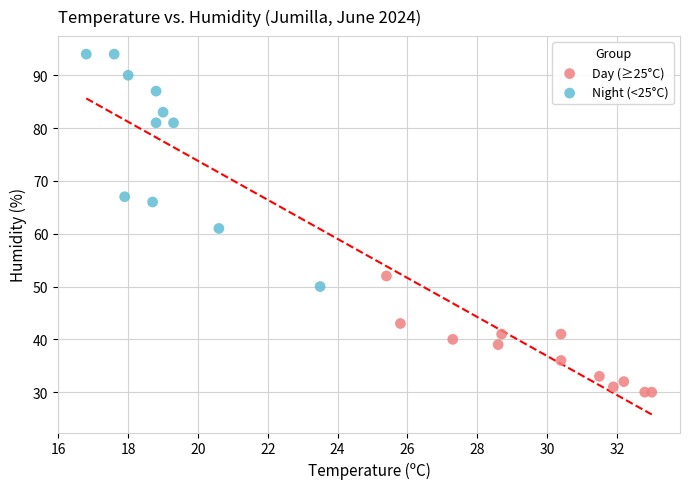

Which series contains the highest Y value?

Night (<25°C)